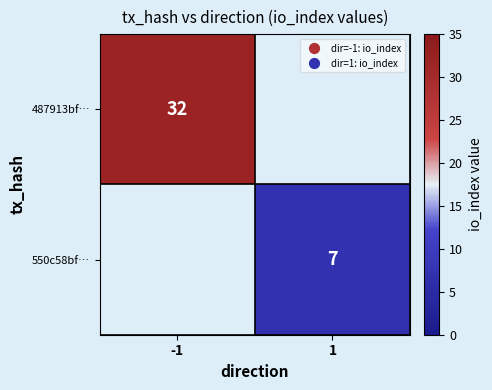

Is the value of 550c58bf… at 1 greater than the value of 487913bf… at -1?

No